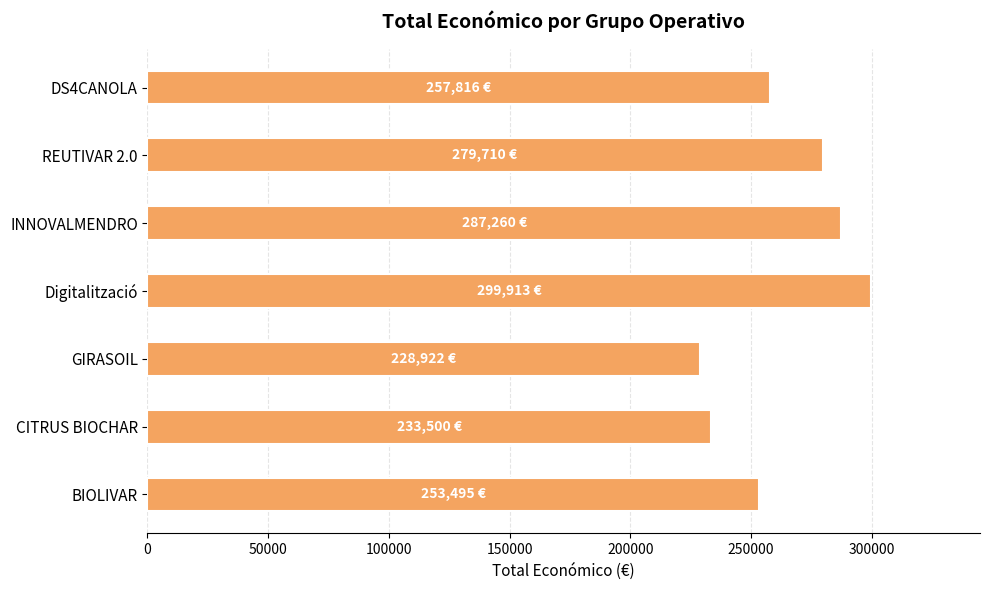

What is the greatest value displayed?

299913